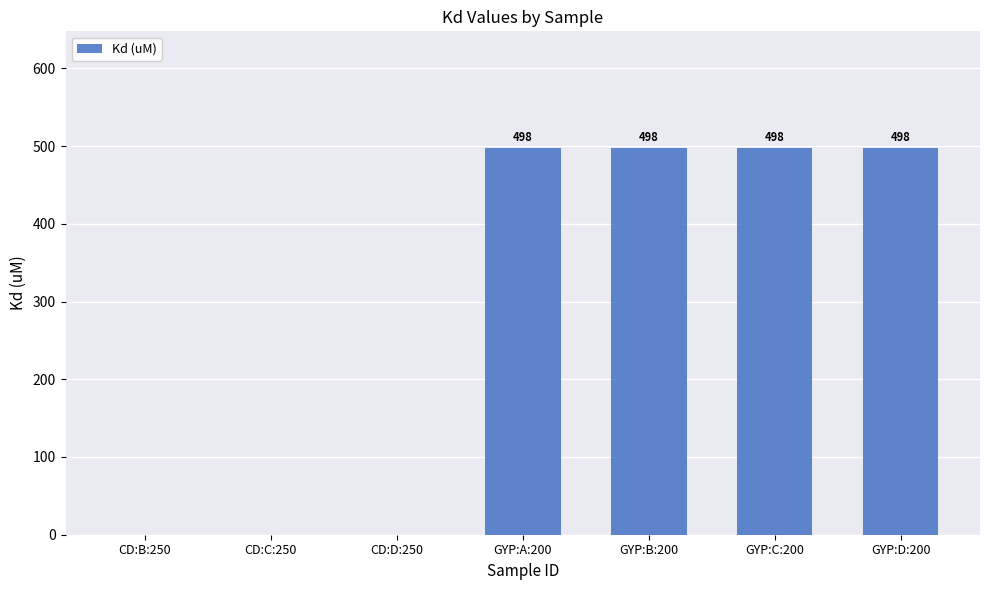

Is it true that the value at GYP:D:200 is 498?

True